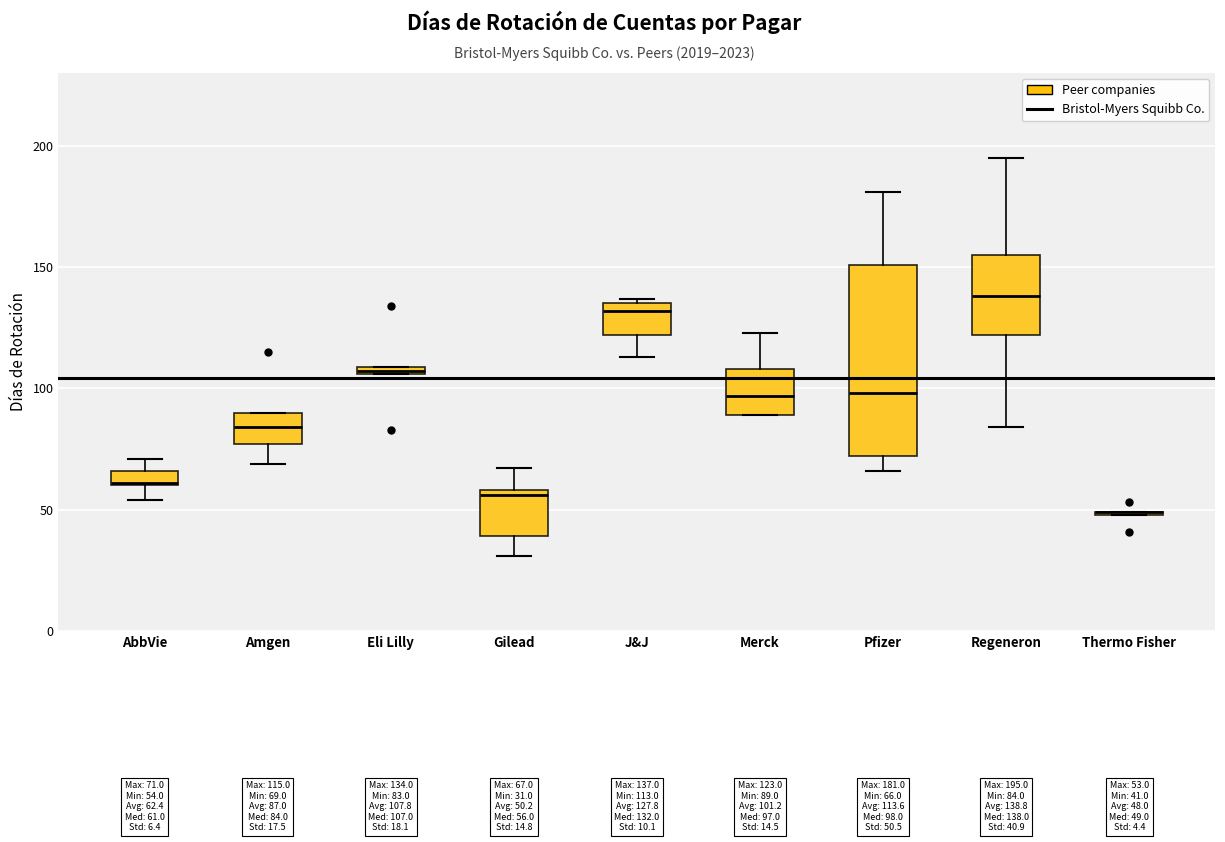

Comparing the boxes themselves (not the whiskers), which one is the tallest?

Pfizer